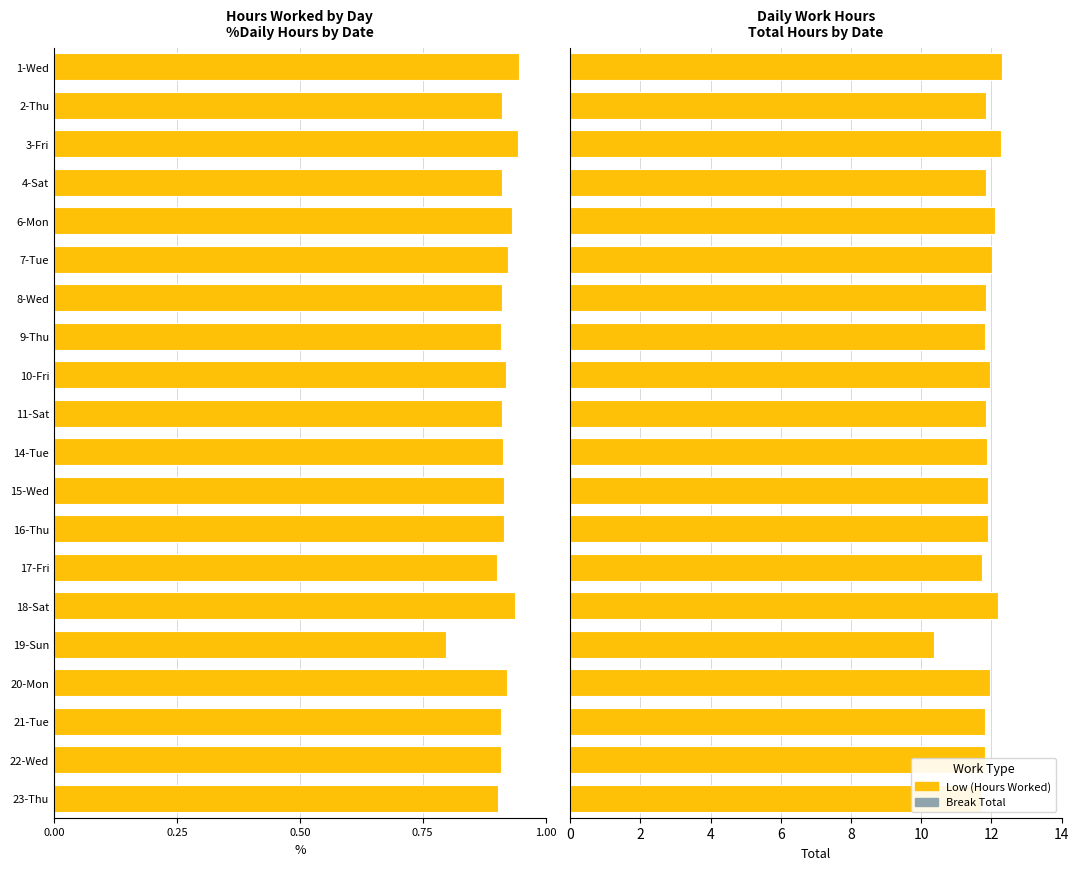

What position from the left is 11-Sat?

10